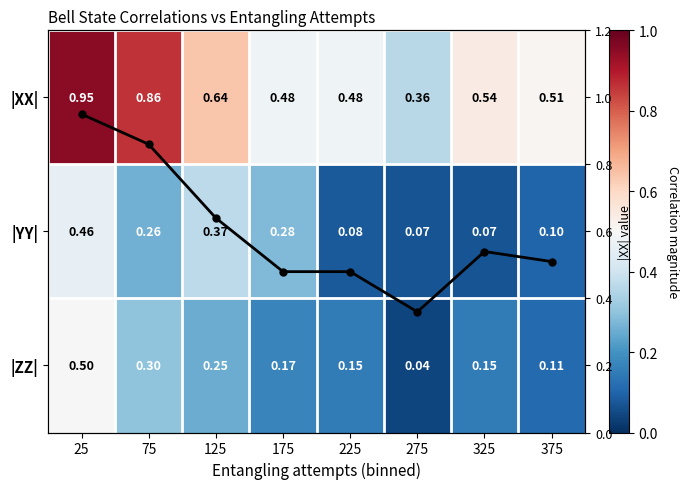

Is it true that |YY| equals 0.1 at 325?

True